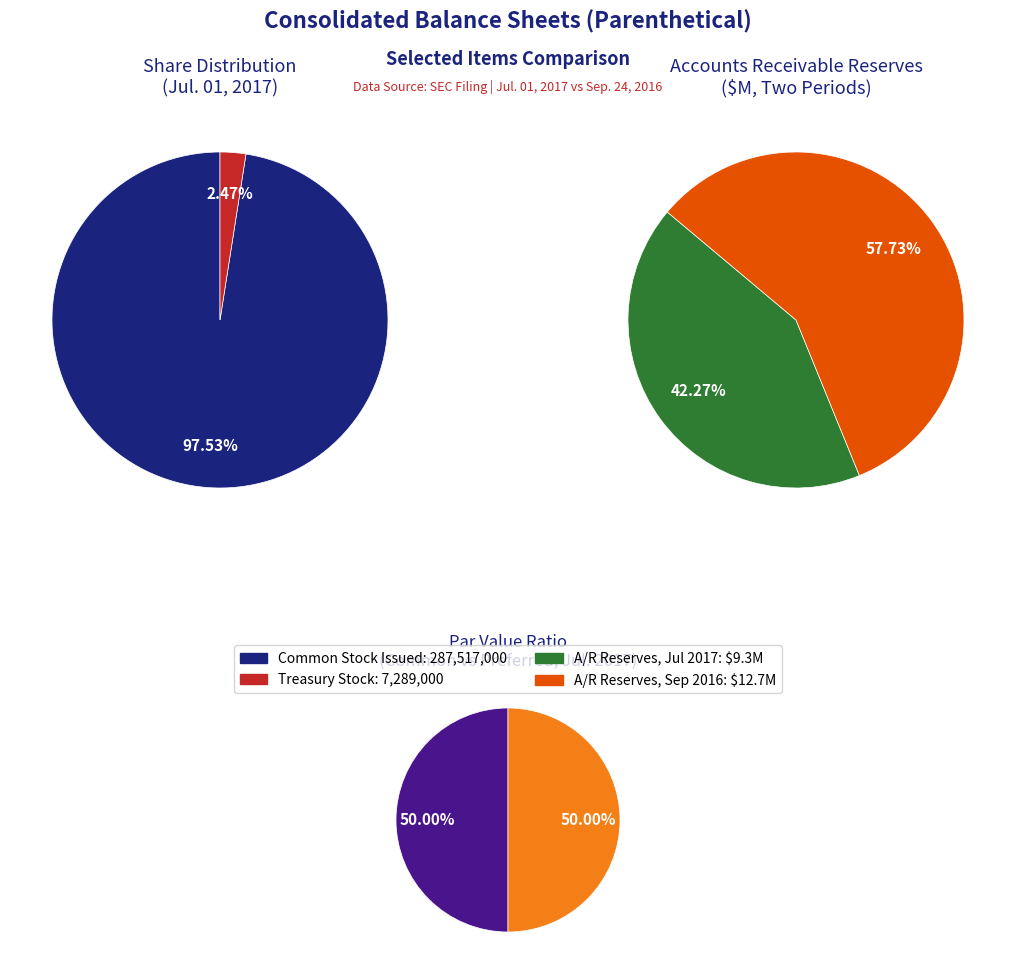

Does Common stock, issued (in shares) account for over 50% of the chart?

Yes